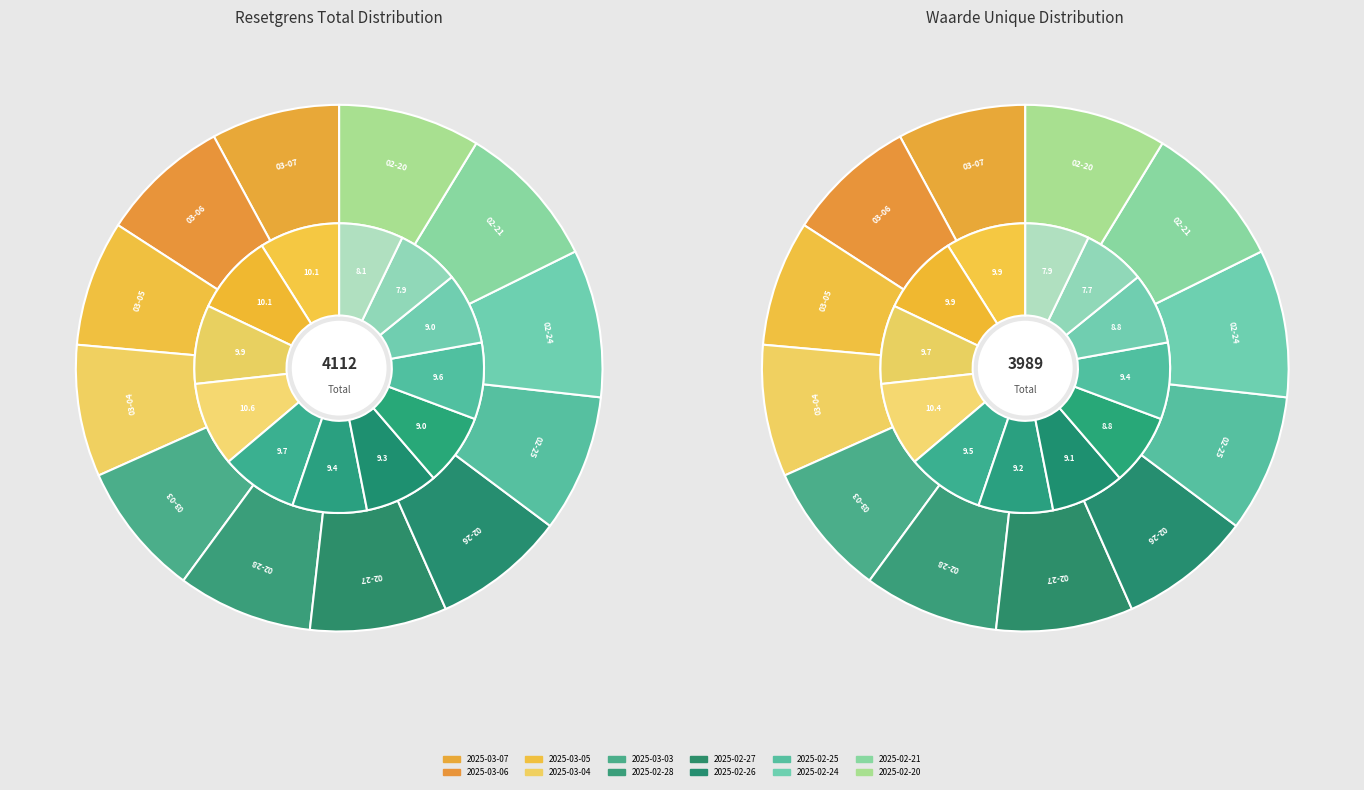

Which has a higher value, 2025-02-27 or 2025-02-25?

2025-02-25